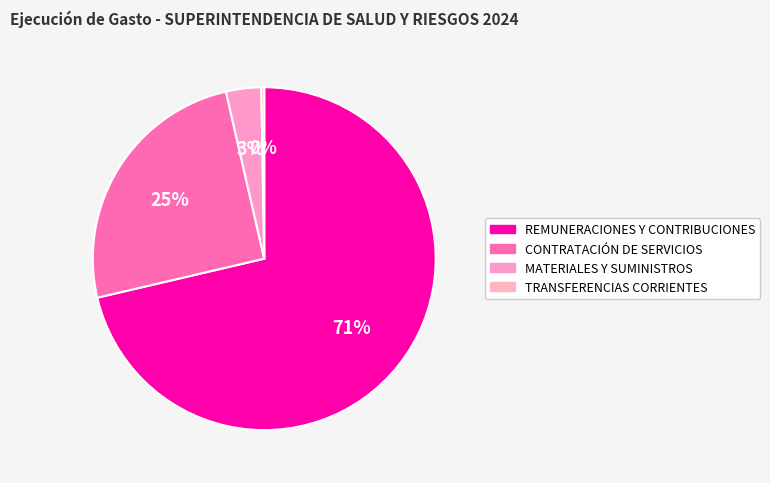

Count the number of slices in the pie.

4